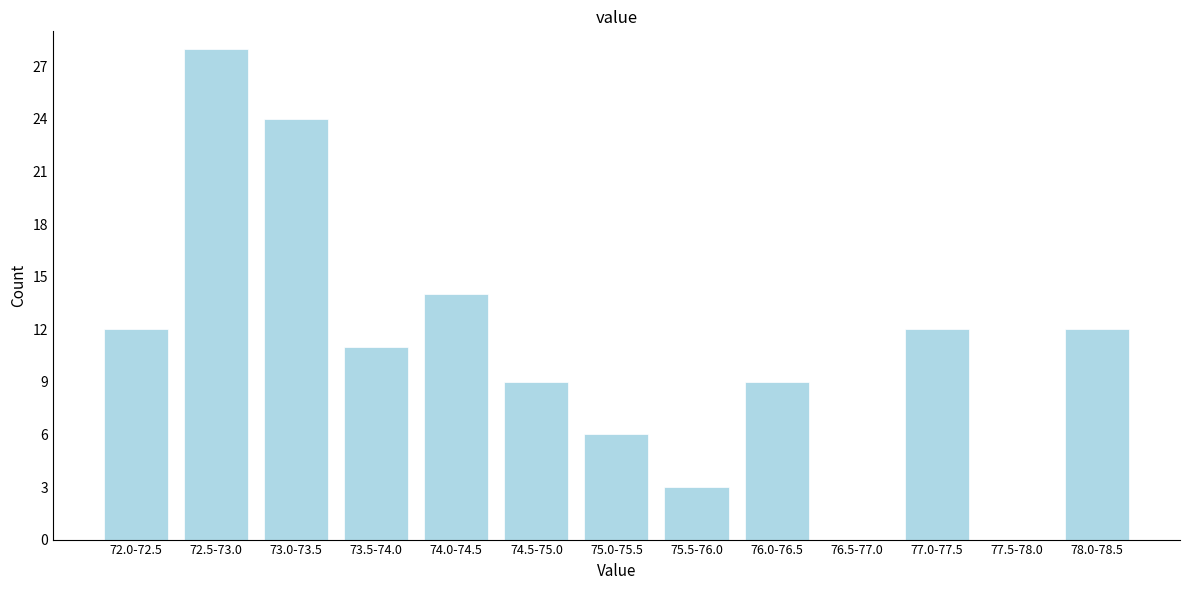

Reading right to left, extract all data points from this chart.

78.0-78.5=12	77.5-78.0=0	77.0-77.5=12	76.5-77.0=0	76.0-76.5=9	75.5-76.0=3	75.0-75.5=6	74.5-75.0=9	74.0-74.5=14	73.5-74.0=11	73.0-73.5=24	72.5-73.0=28	72.0-72.5=12